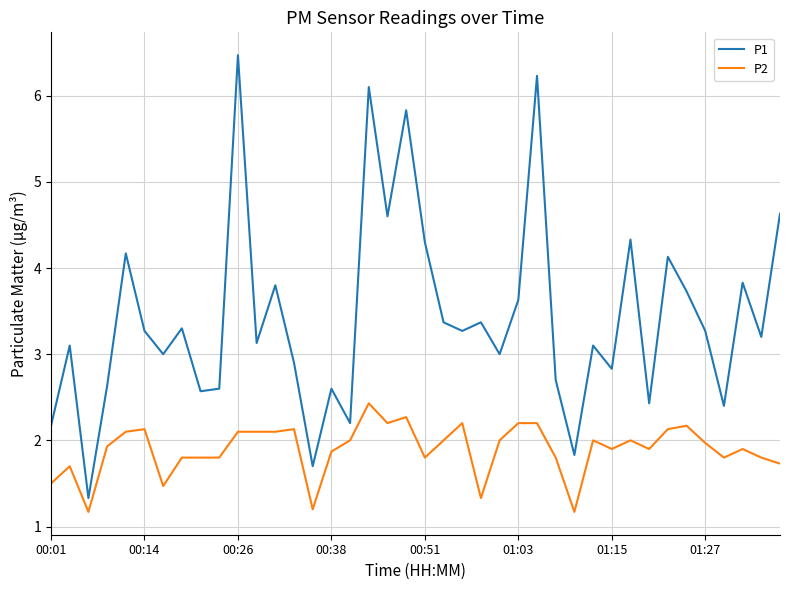

Rank the series by their maximum value, from lowest to highest.

P2, P1